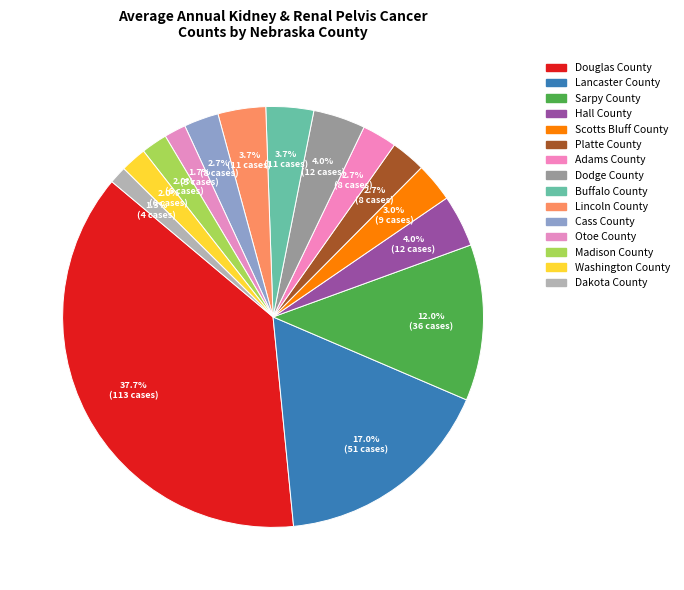

How many segments does this pie chart have?

15